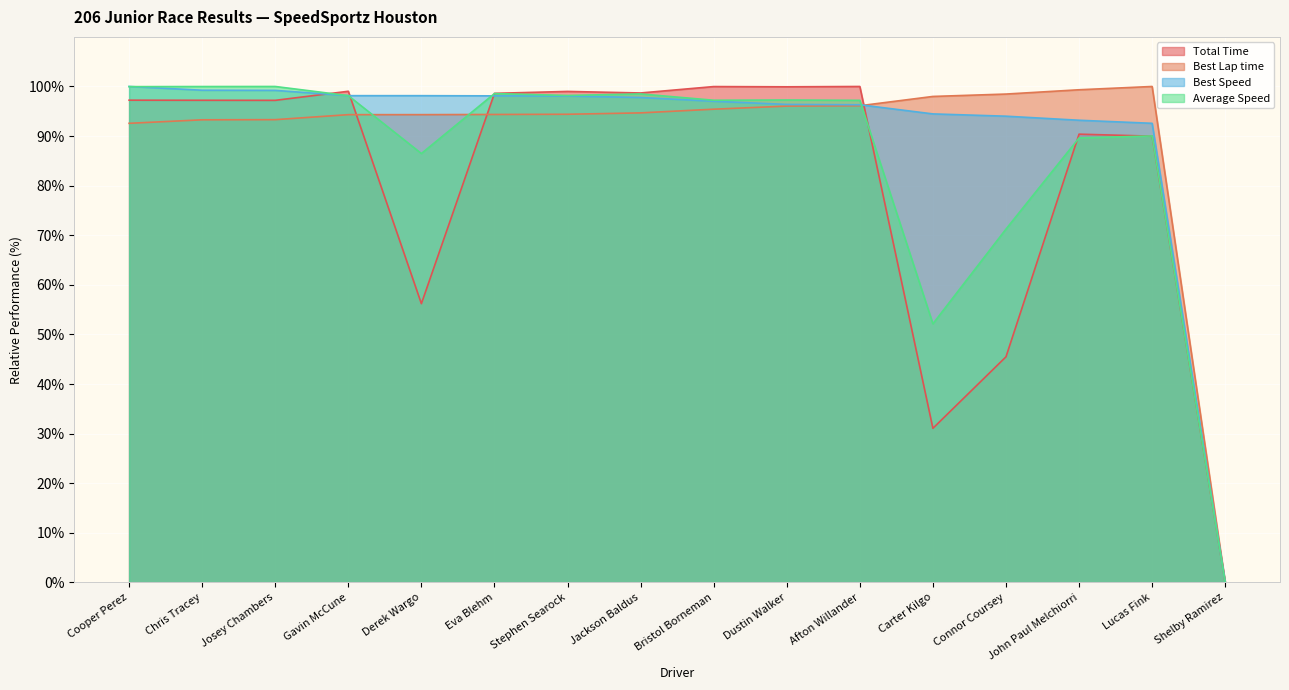

What is the difference between the highest and lowest values at Stephen Searock?

4.6